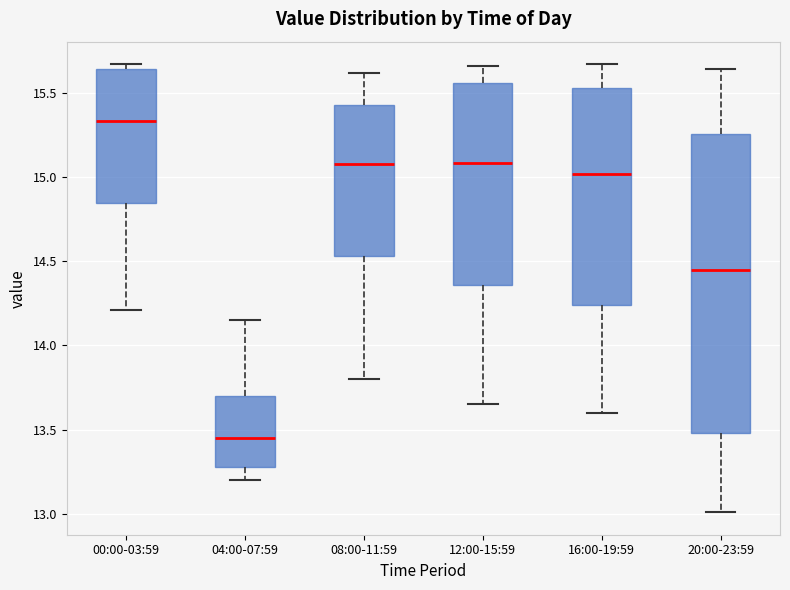

Where does the upper whisker of the box for 04:00-07:59 end on the y-axis? The values are not printed on the chart, so give them approximately, as read against the axis.

14.15